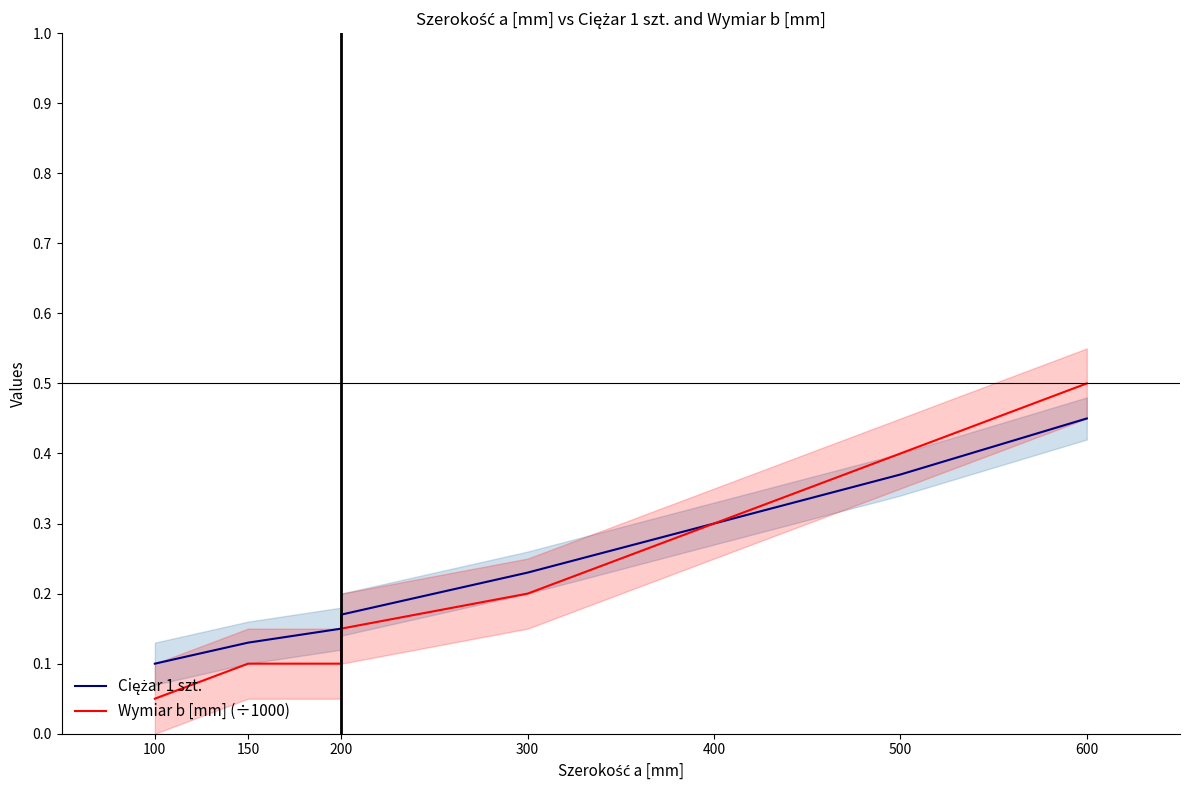

Which category has the highest value in the Ciężar 1 szt. series?

600